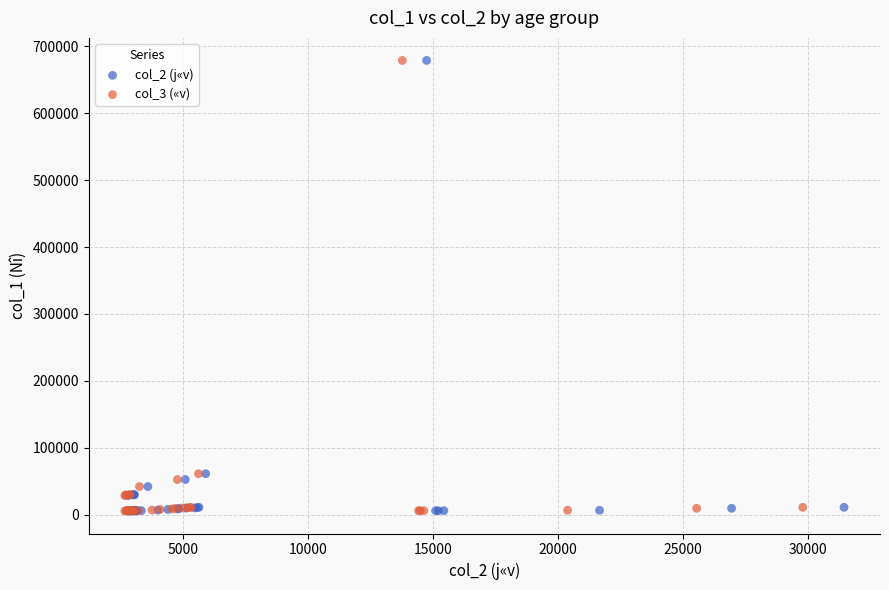

What are all the series names shown in the legend?

col_2 (j«v), col_3 («v)